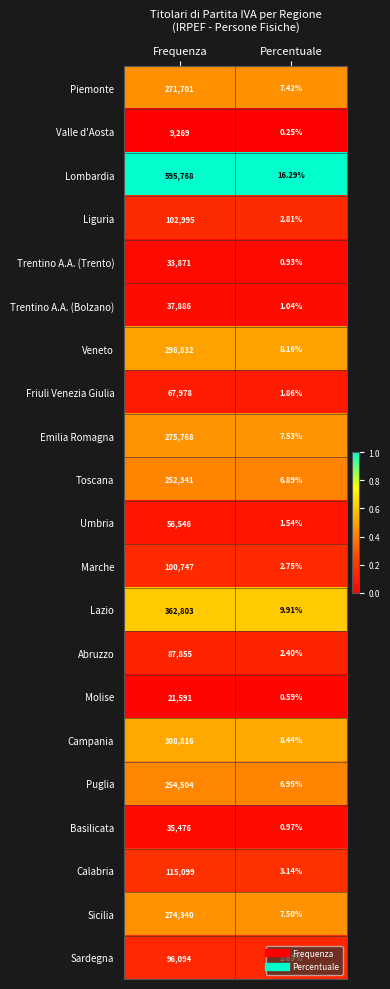

Which series changed the most between Frequenza and Percentuale?

Lombardia